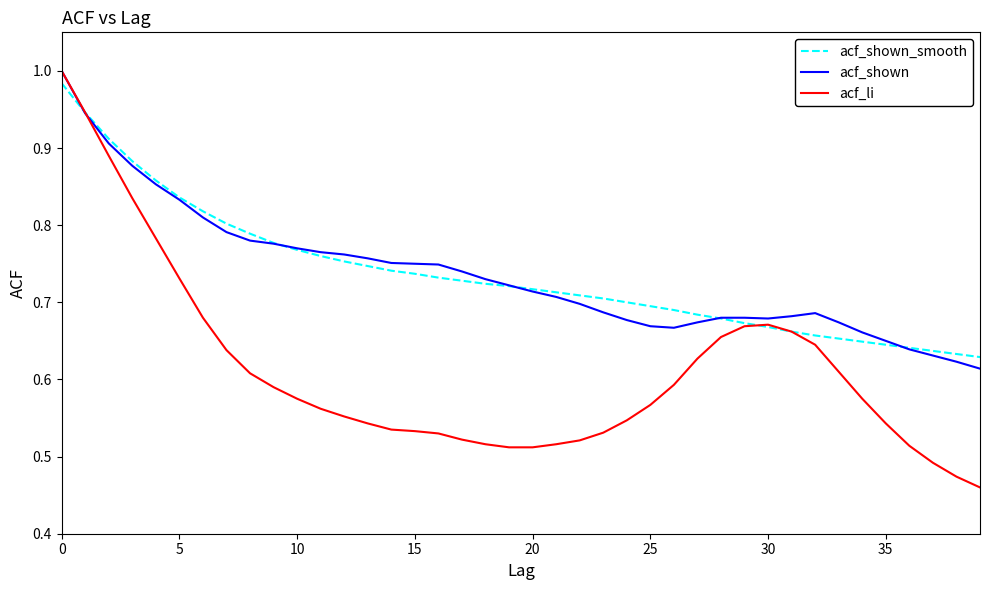

Which series has the largest range (max minus min)?

acf_li